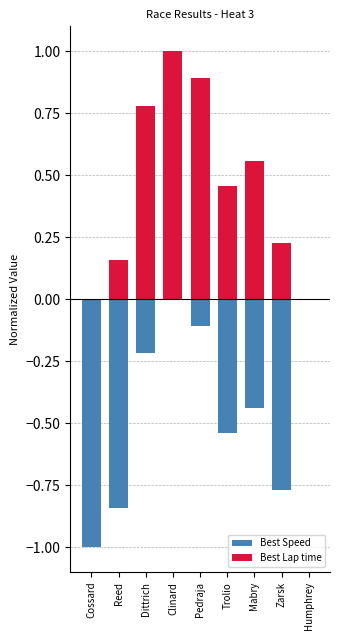

What is the label of the 5th bar from the right?

Pedraja